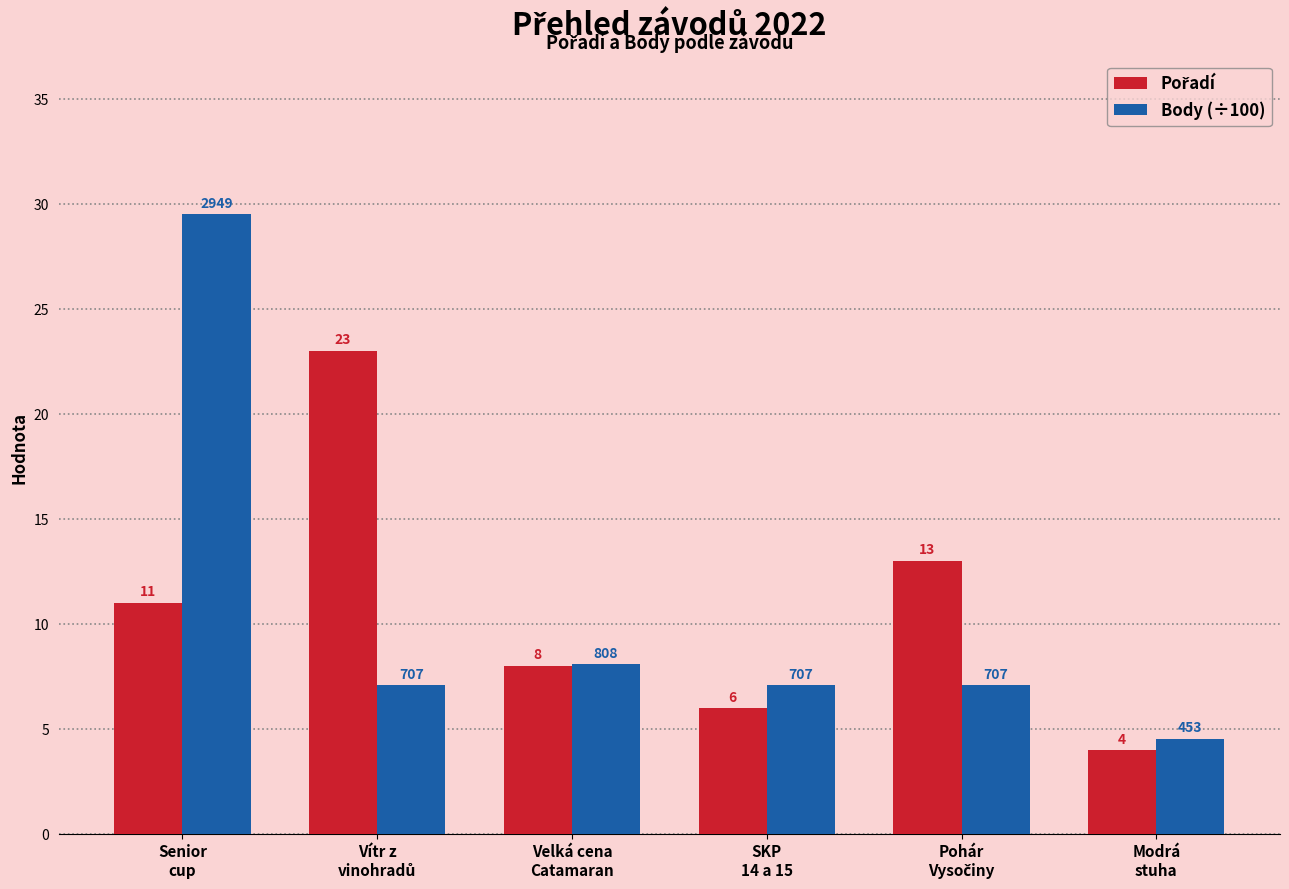

What is the label of the 3rd bar from the left?

Velká cena
Catamaran